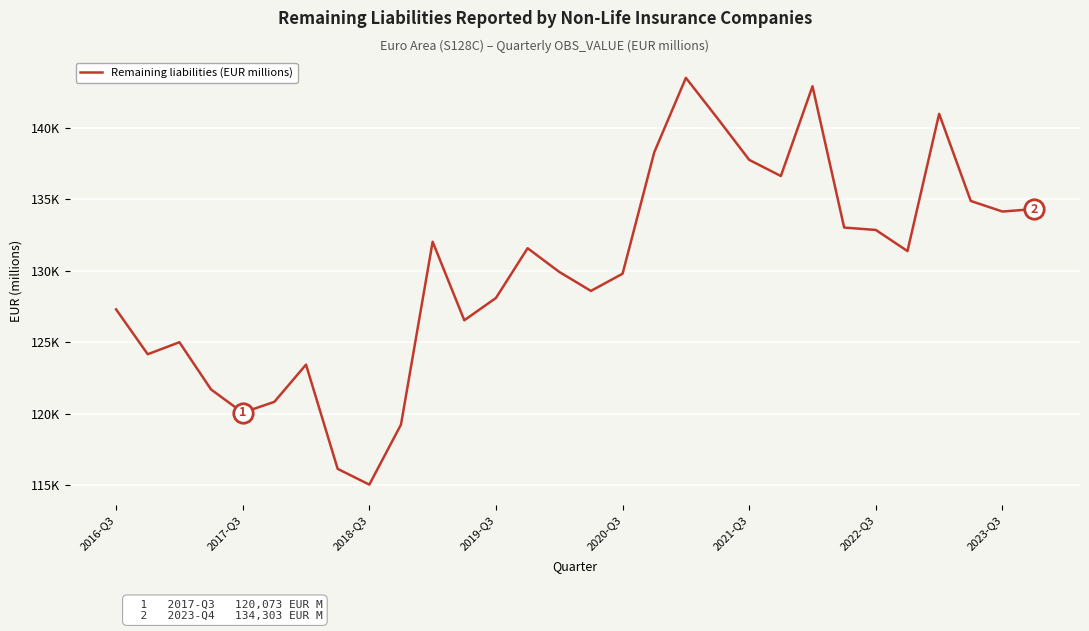

Does the chart have visible grid lines?

Yes